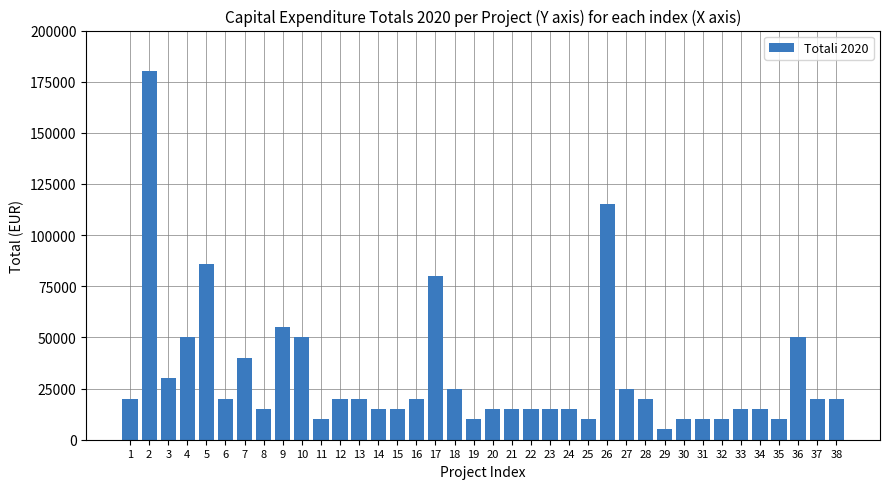

What is the change in value from 13 to 36?

+30000